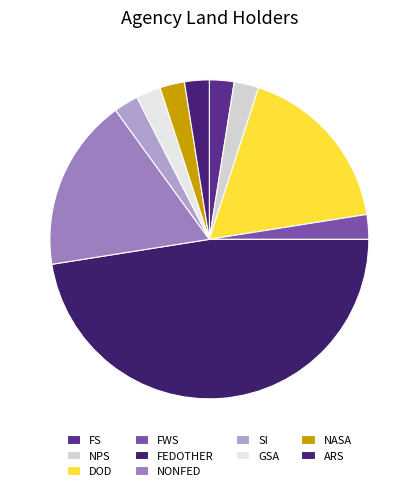

How many slices are in this pie chart?

10